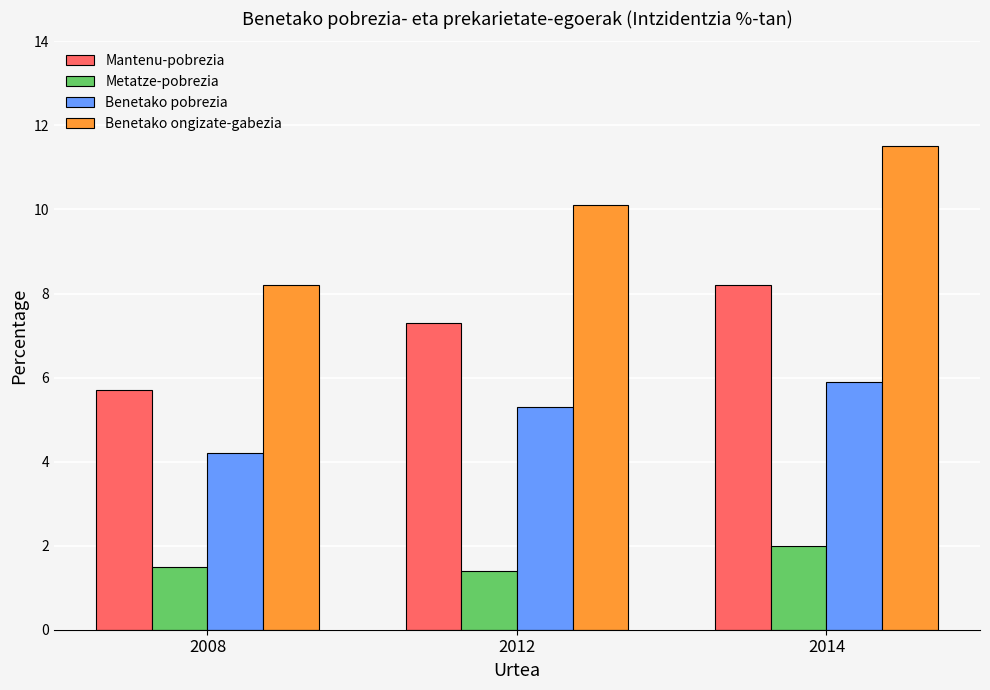

What are all the series names shown in the legend?

Mantenu-pobrezia, Metatze-pobrezia, Benetako pobrezia, Benetako ongizate-gabezia